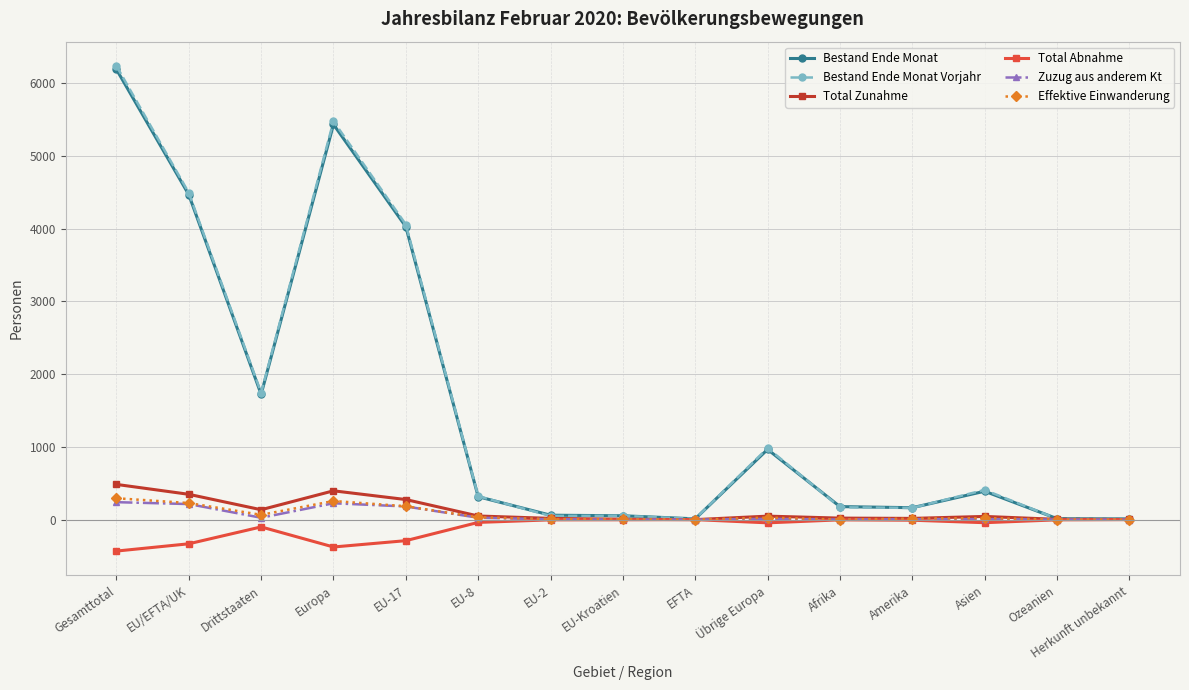

Between Europa and EU-Kroatien, which series saw the biggest shift?

Bestand Ende Monat Vorjahr